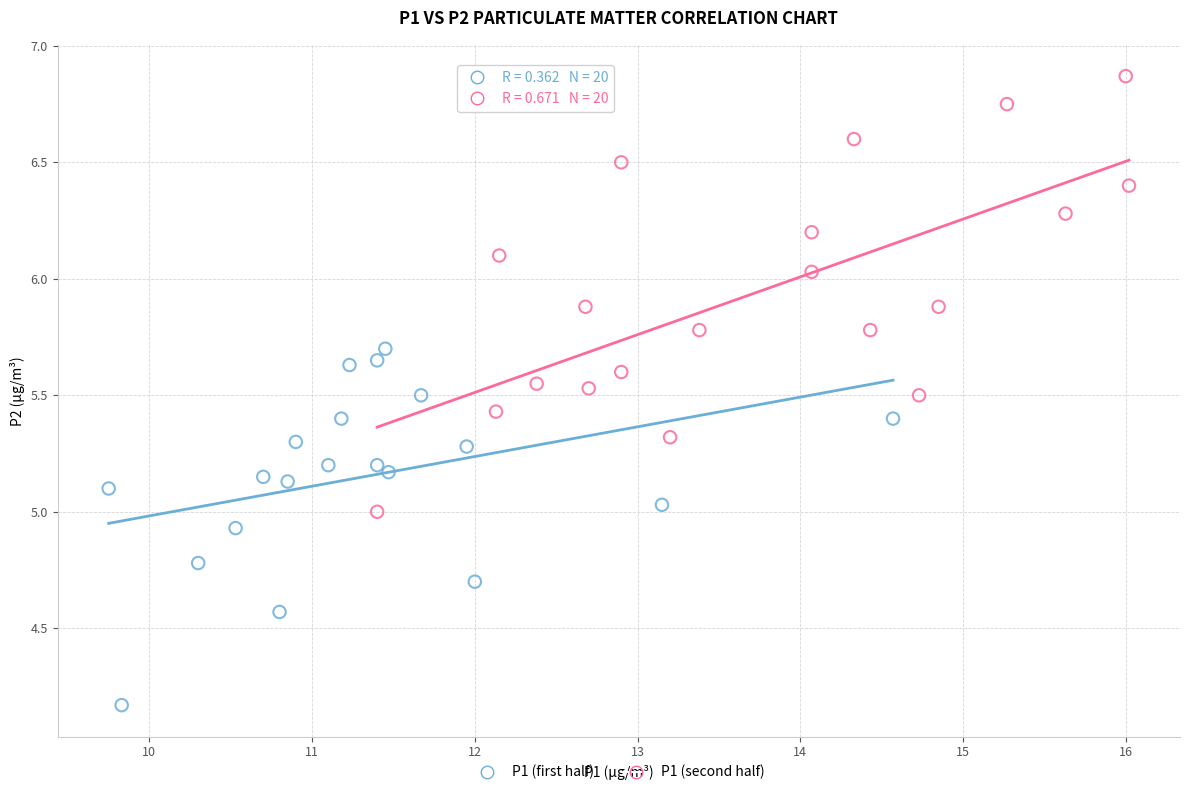

Which series reaches the maximum Y coordinate?

P1 (second half)